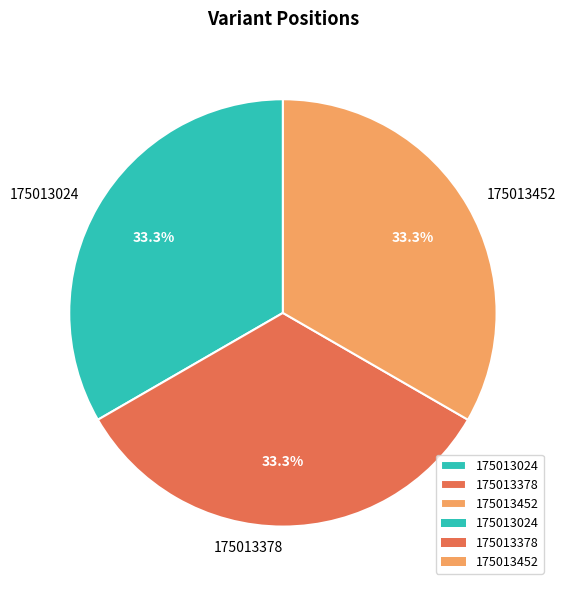

What is the ratio of the value at 175013378 to the value at 175013024?

1.0